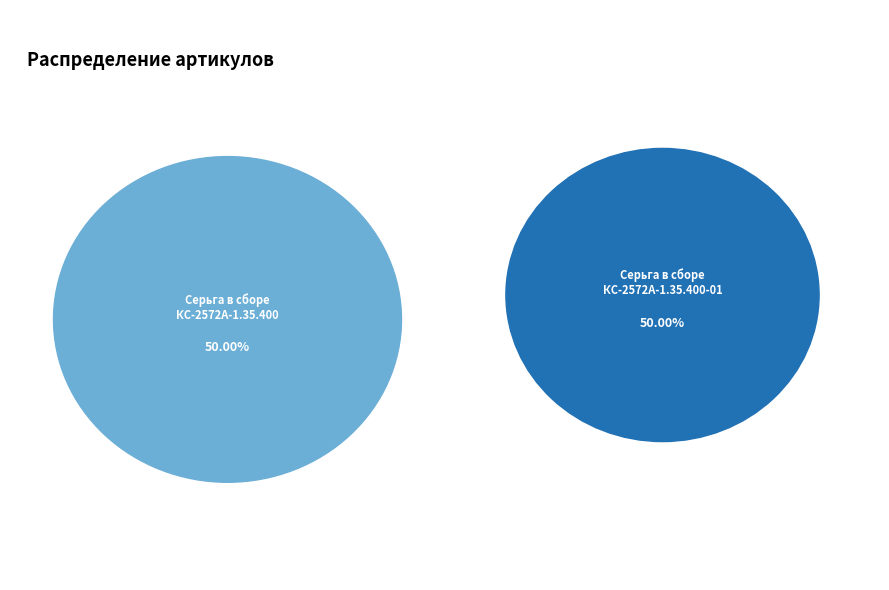

Is Серьга в сборе КС-2572А-1.35.400 the majority of the pie?

No